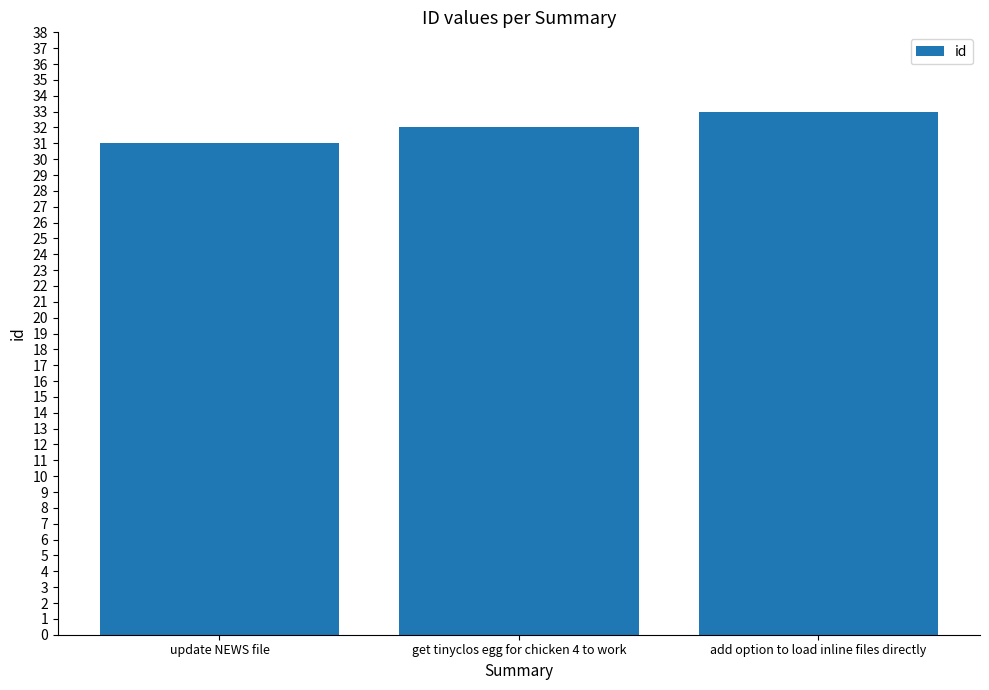

Rank the categories by value from highest to lowest.

add option to load inline files directly, get tinyclos egg for chicken 4 to work, update NEWS file